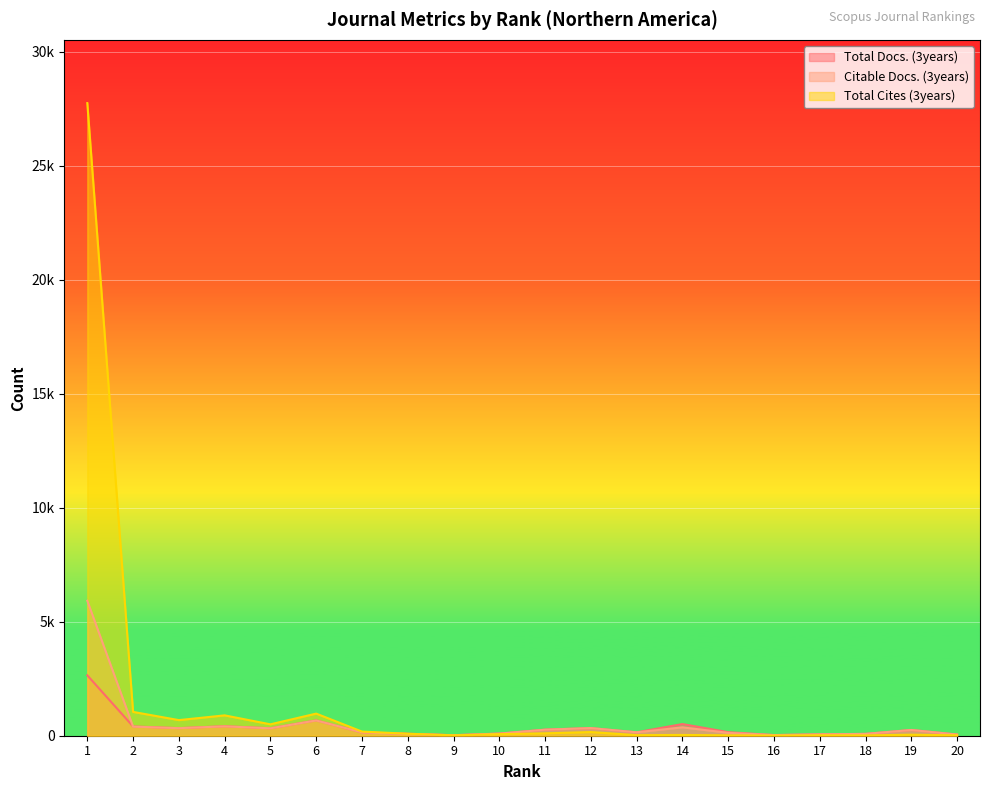

Reading left to right, list all the values displayed in this chart.

Total Docs. (3years): 1=2650	2=407	3=332	4=418	5=327	6=672	7=147	8=88	9=23	10=95	11=268	12=336	13=150	14=512	15=156	16=29	17=61	18=82	19=254	20=53
Citable Docs. (3years): 1=5922	2=398	3=331	4=411	5=325	6=669	7=147	8=76	9=22	10=92	11=264	12=335	13=150	14=368	15=127	16=28	17=59	18=80	19=252	20=51
Total Cites (3years): 1=27754	2=1045	3=685	4=893	5=500	6=970	7=182	8=87	9=16	10=68	11=105	12=161	13=25	14=34	15=17	16=6	17=19	18=13	19=45	20=17